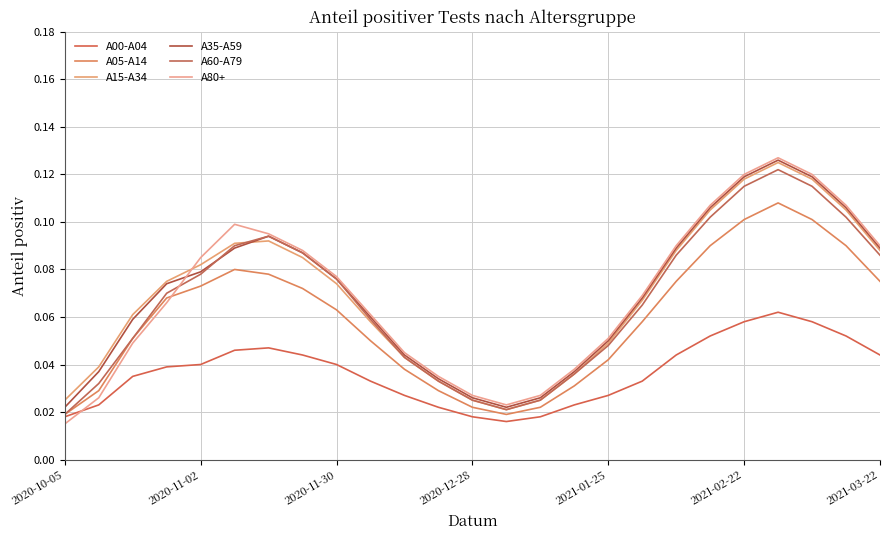

What is the difference between the maximum and minimum values in the A60-A79 series?

0.1